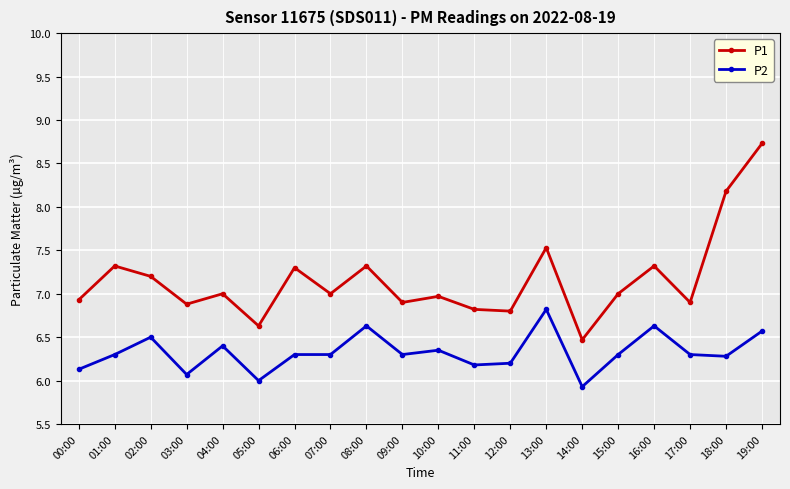

True or false: P1 has more than 0 points higher than both neighbors.

True